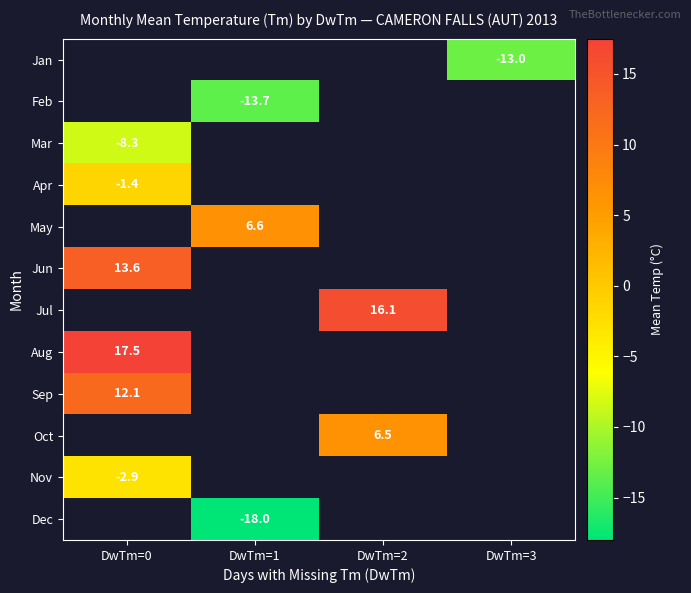

At which category does the chart reach its minimum across all series?

DwTm=1